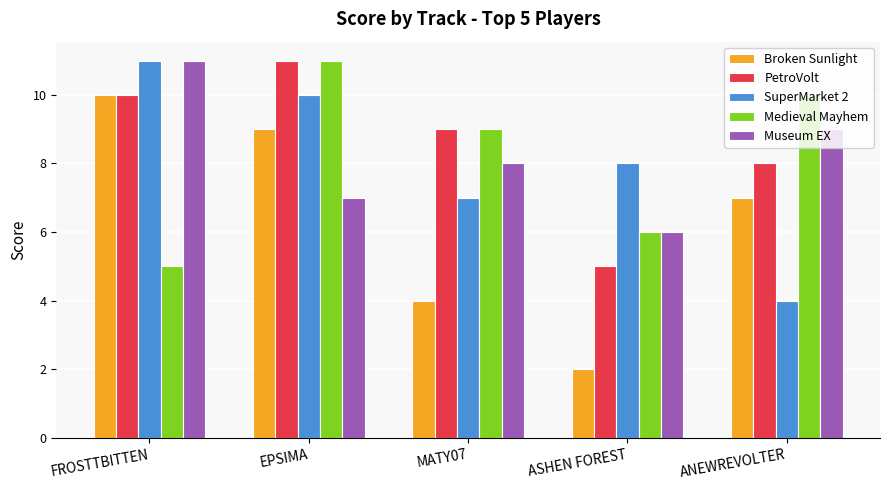

What is the value of the SuperMarket 2 bar at the 1st from the left?

11